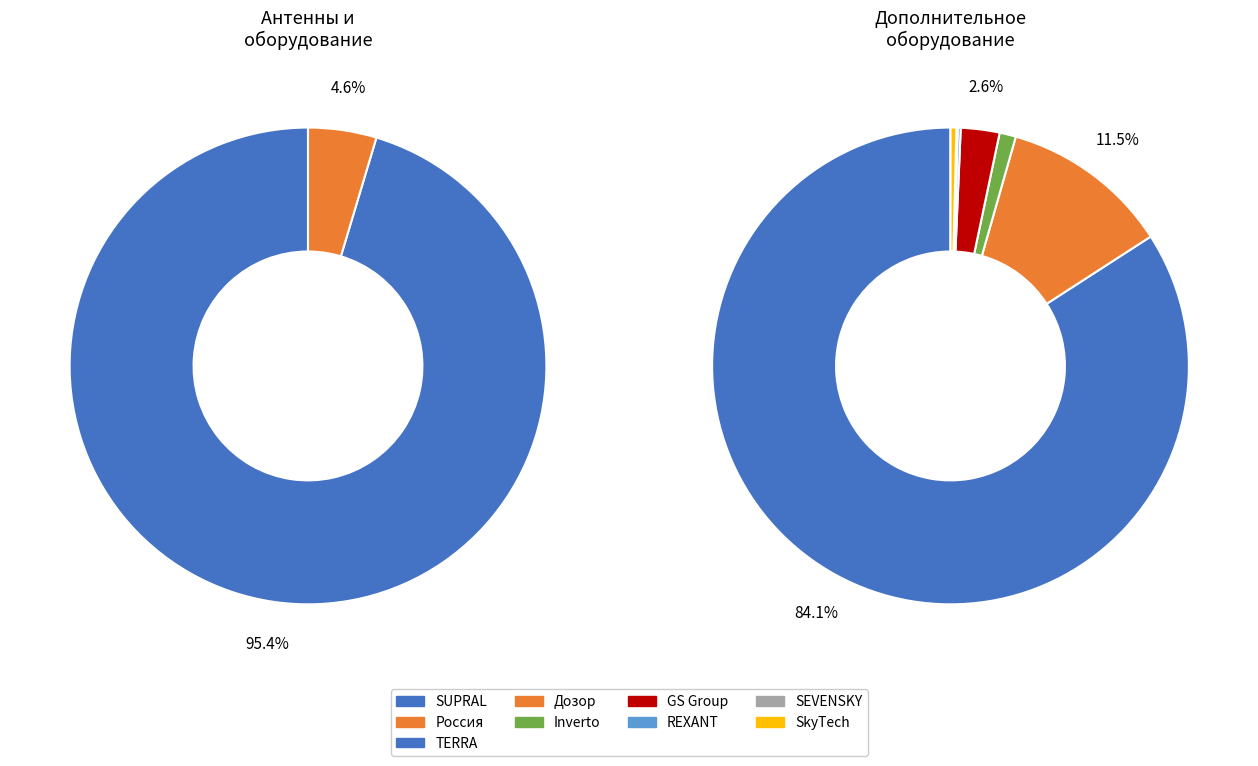

How many segments does this pie chart have?

9